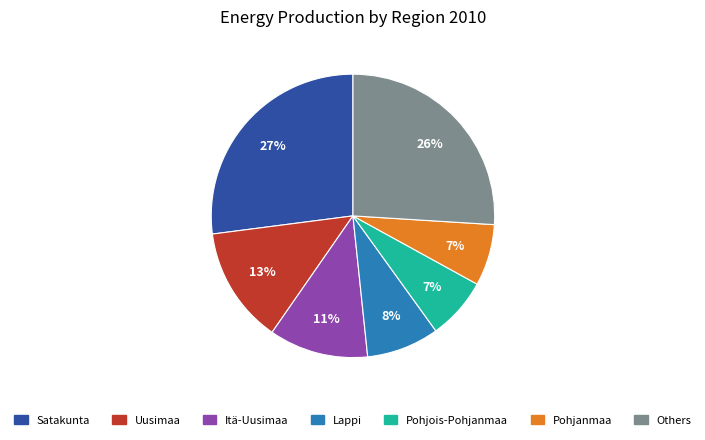

To the nearest percent, what is the average slice percentage?

14%